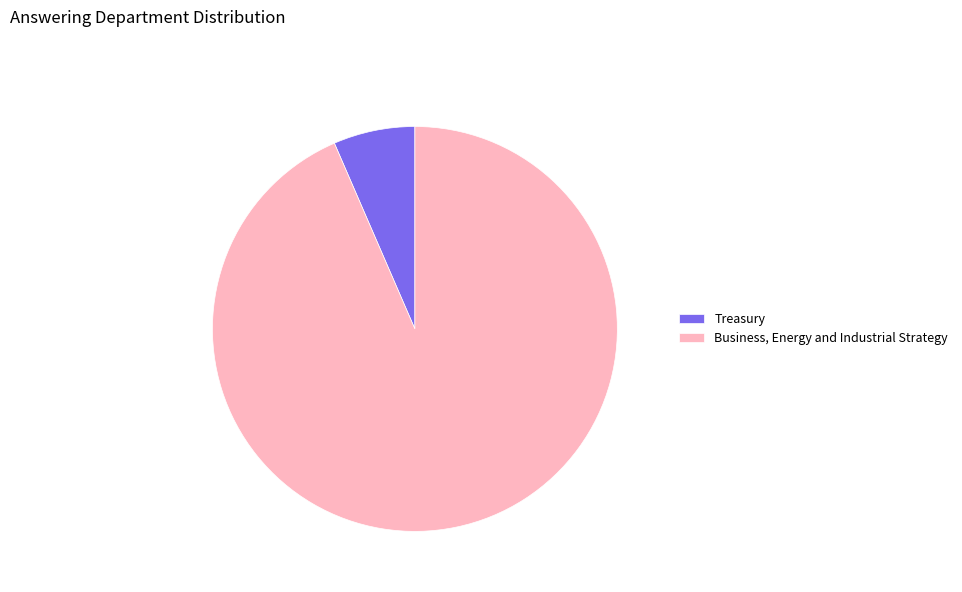

Combined, do Business, Energy and Industrial Strategy and Treasury account for over 50%?

Yes